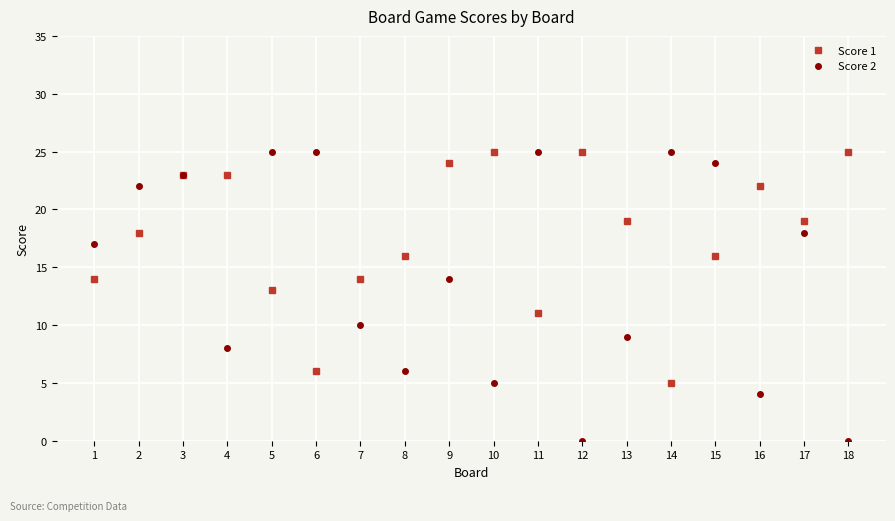

The value of Score 2 at 10 is 8. True or false?

False